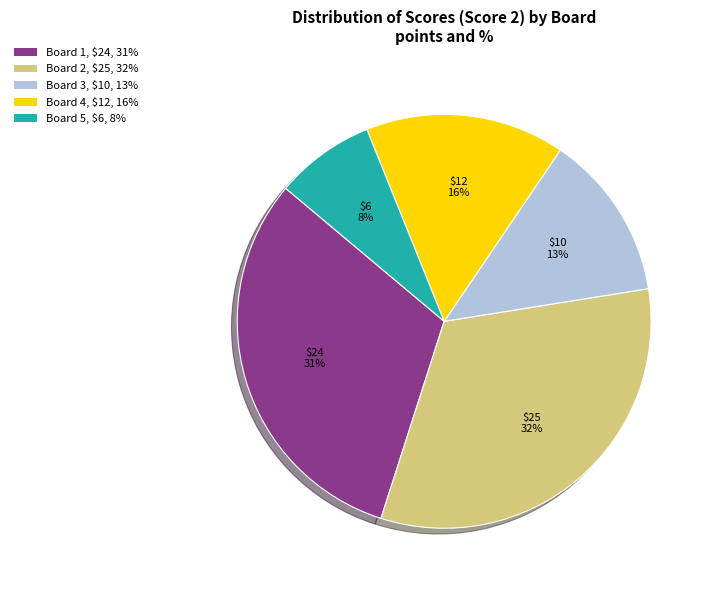

To the nearest percent, what is the average slice percentage?

20%